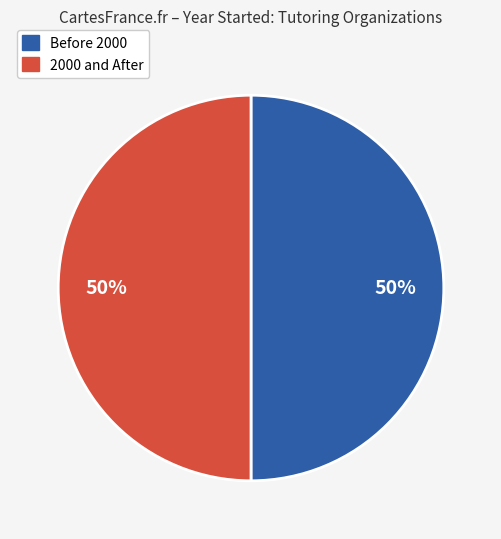

To the nearest percent, what is the average slice percentage?

50%